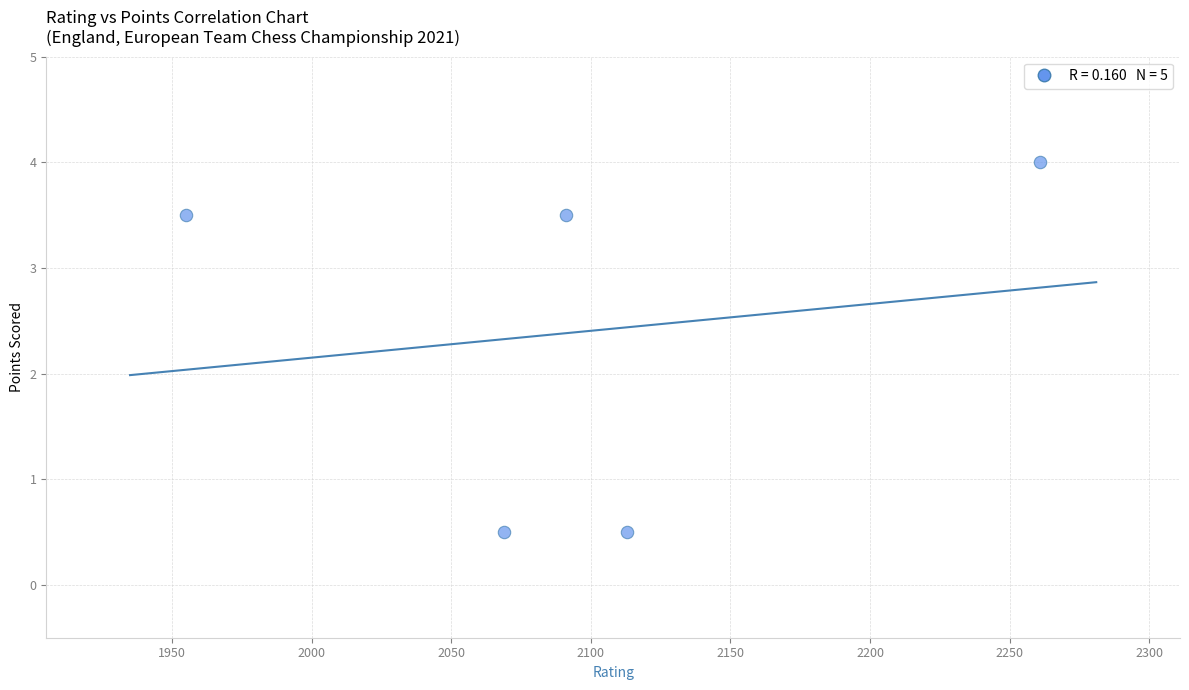

What is the average X value?

2097.8